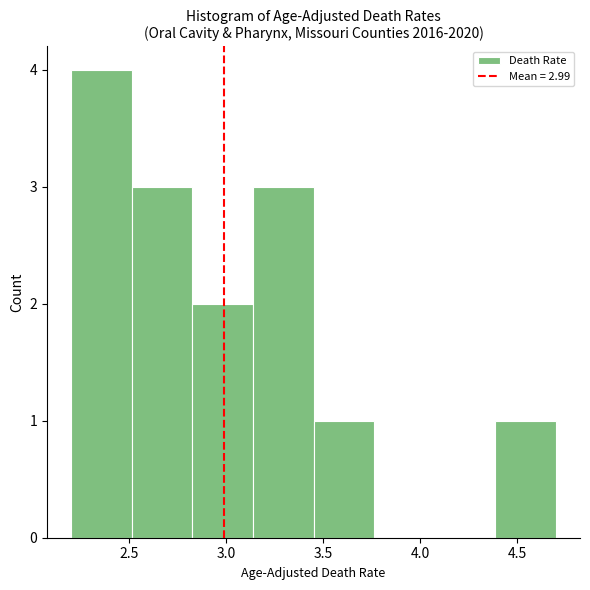

Over which range of the x-axis is the bar tallest?

2.20 to 2.50